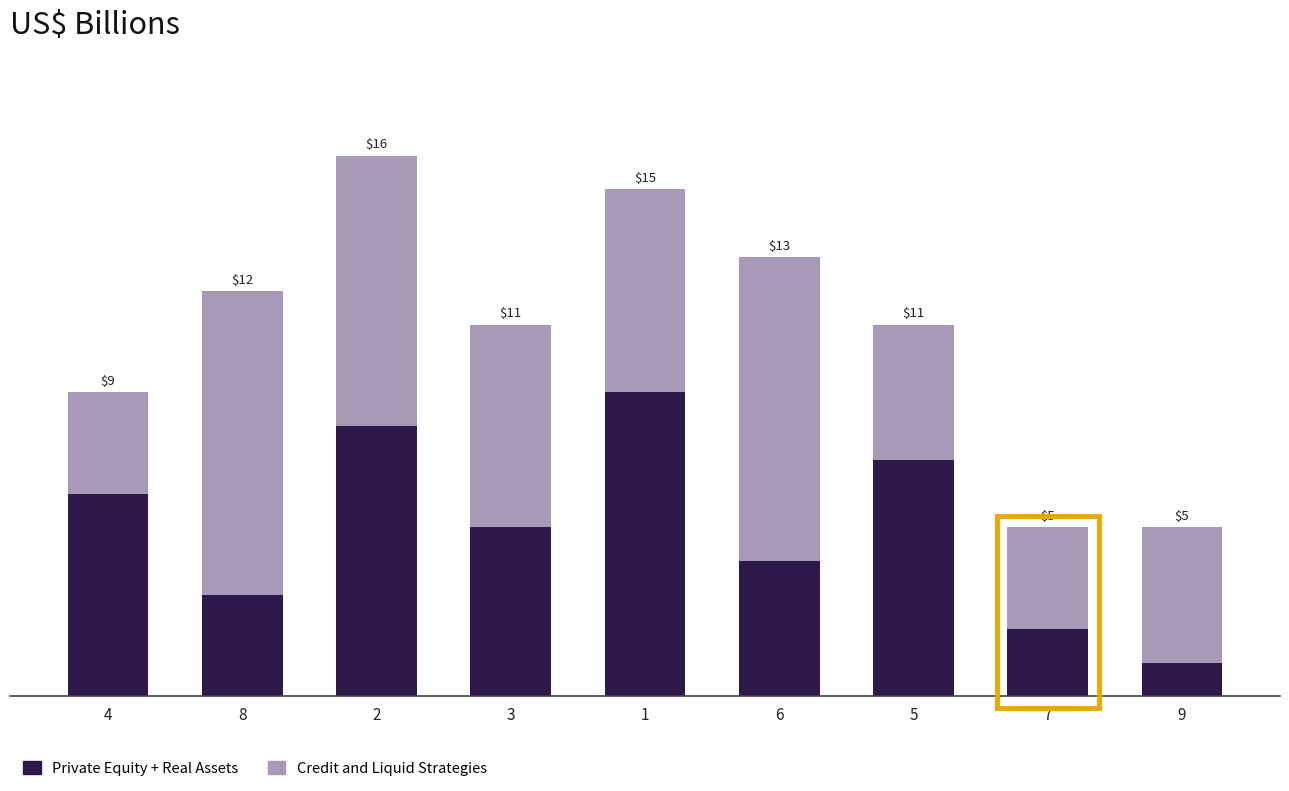

What are all the series names shown in the legend?

Private Equity + Real Assets, Credit and Liquid Strategies